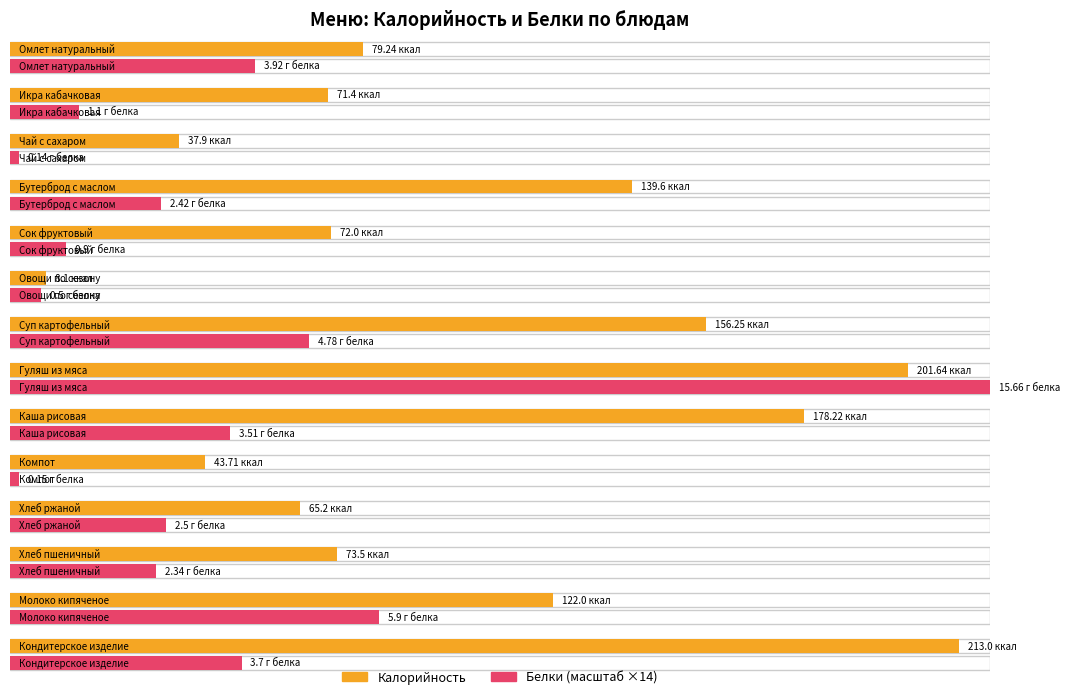

What position from the left is Омлет натуральный?

1